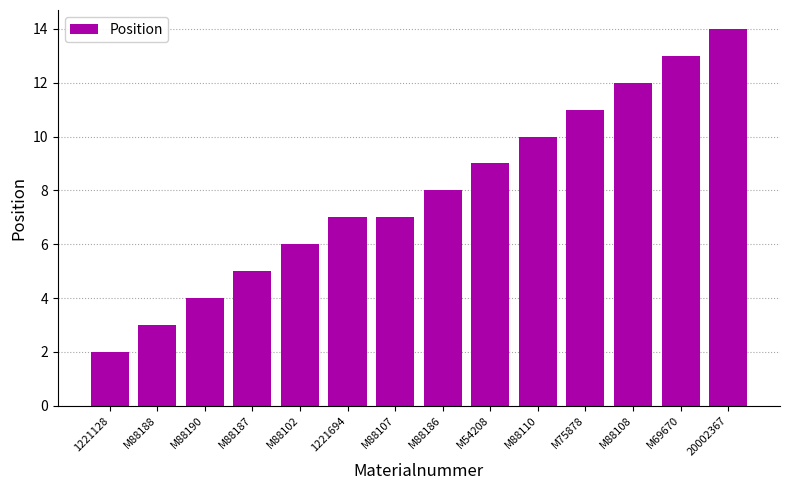

What is the approximate value at M69670?

13